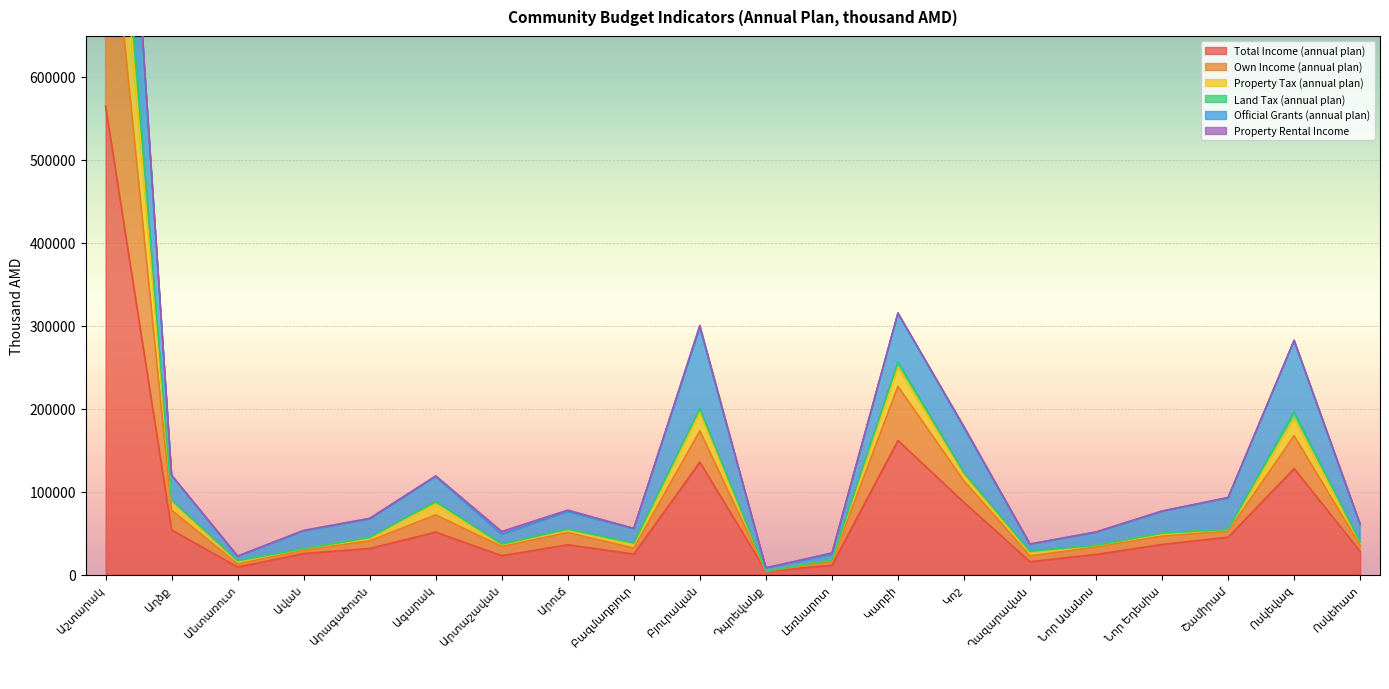

How many interior local valleys does the Total Income (annual plan) series have?

5